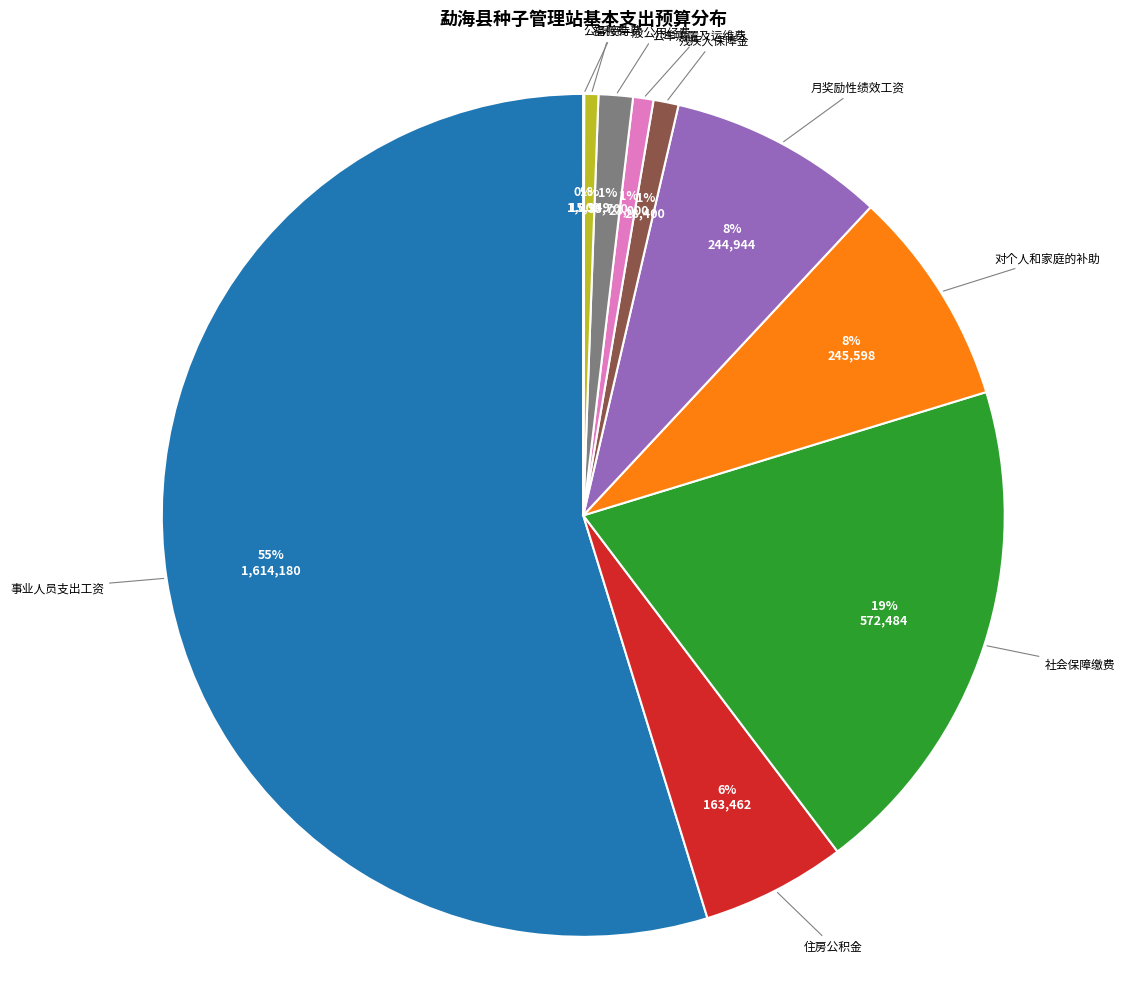

Is it true that 事业人员支出工资 is 64% of the pie?

False